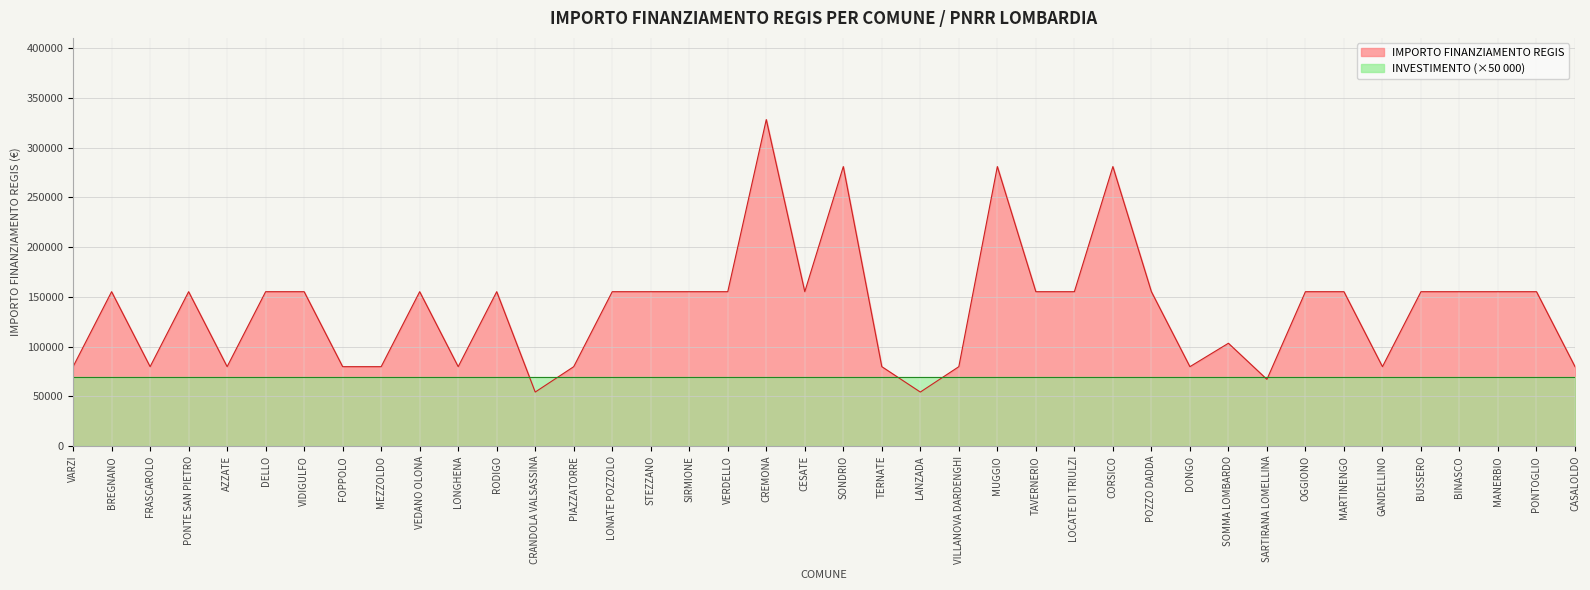

What is the average value?

137853